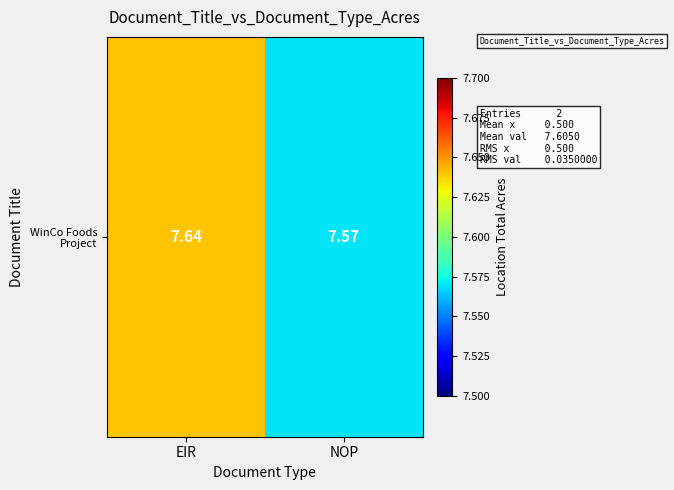

Count the number of data series in this chart.

1